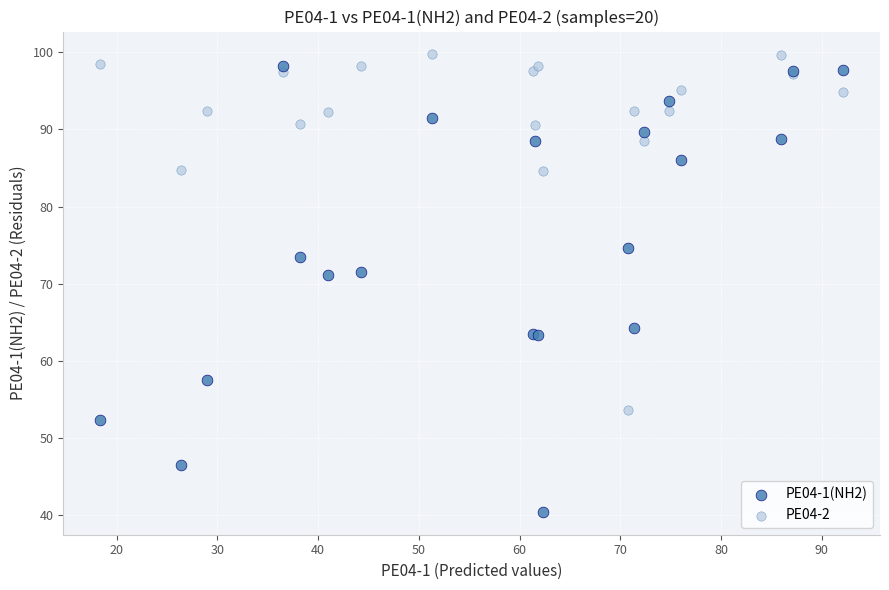

In the PE04-2 series, what Y value is closest to 76?

84.6